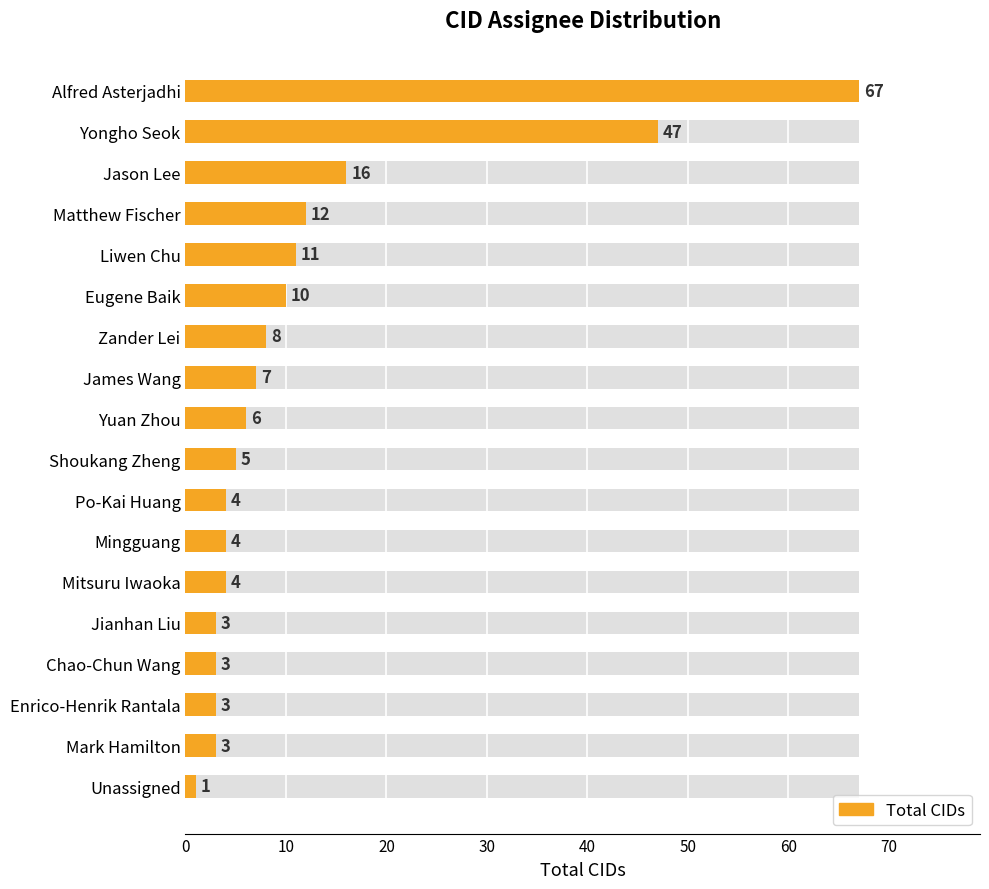

Reading left to right, extract all data points from this chart.

67	47	16	12	11	10	8	7	6	5	4	4	4	3	3	3	3	1